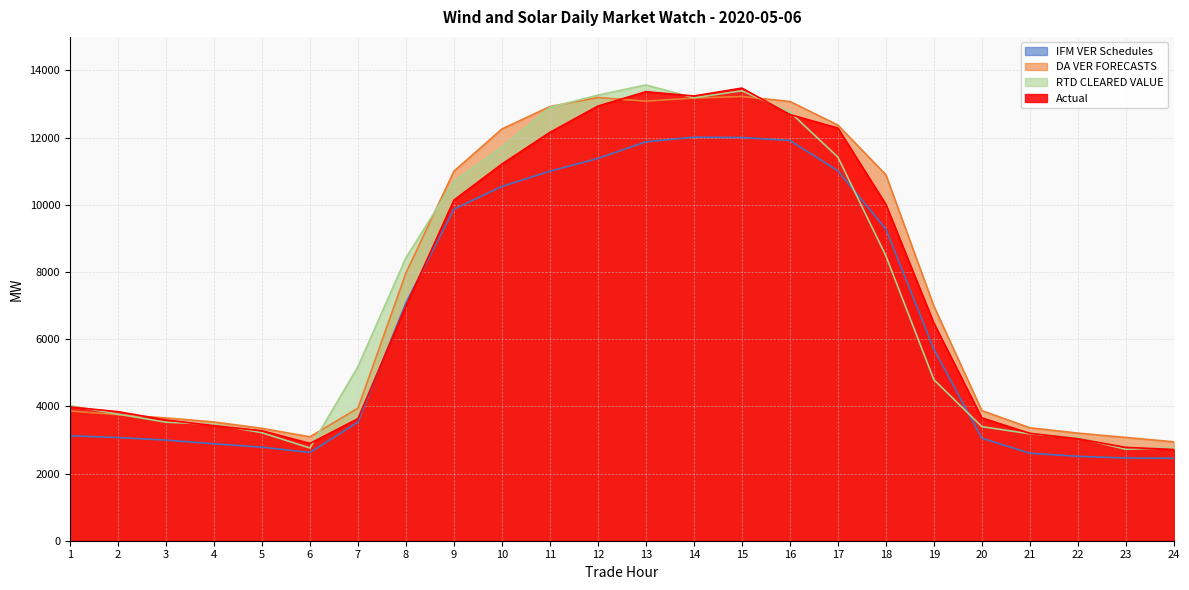

What is the maximum value shown in the chart?

13569.6